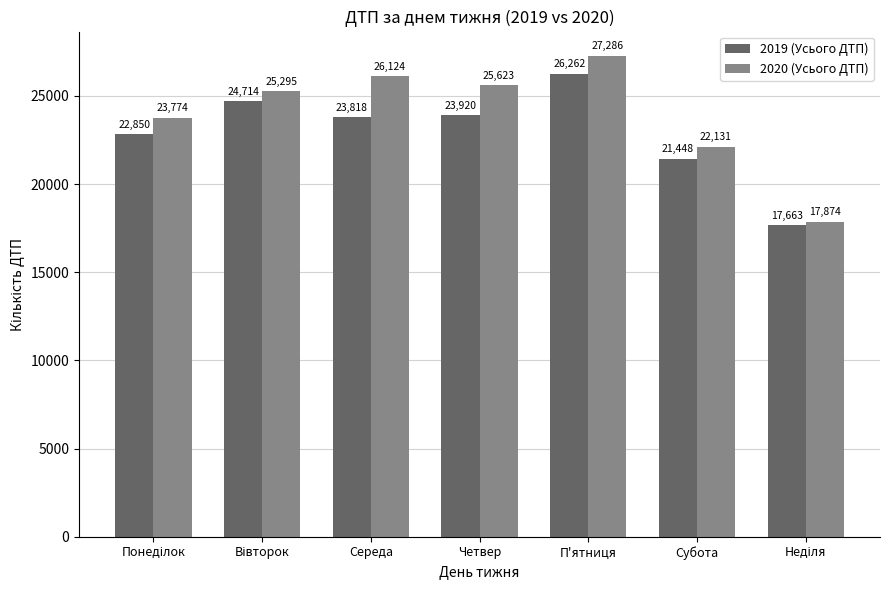

The 2020 (Усього ДТП) series shows 38220 at Субота. True or false?

False